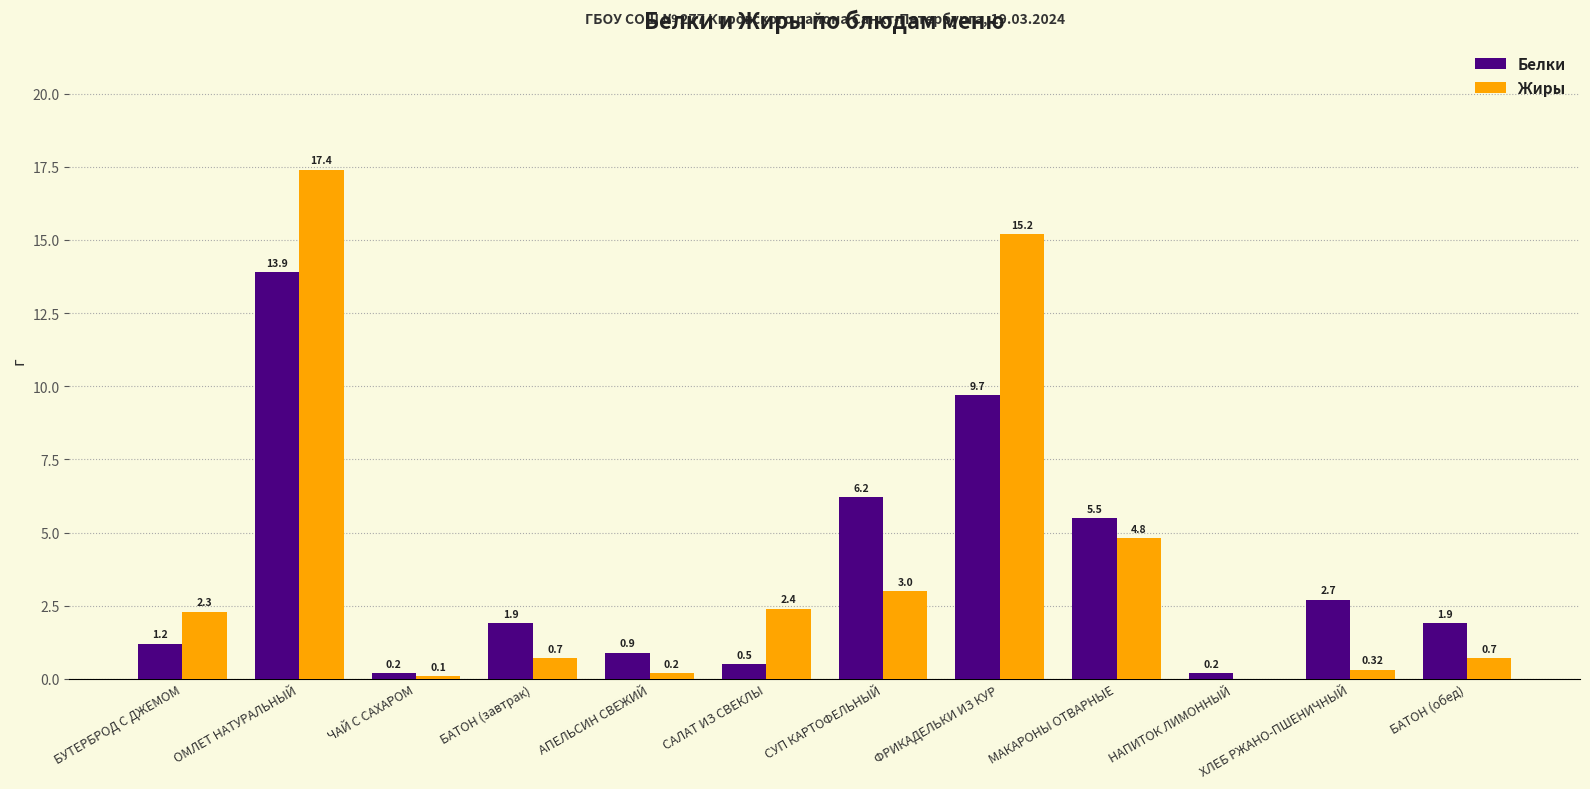

What is the total value across all series at БАТОН (обед)?

2.6